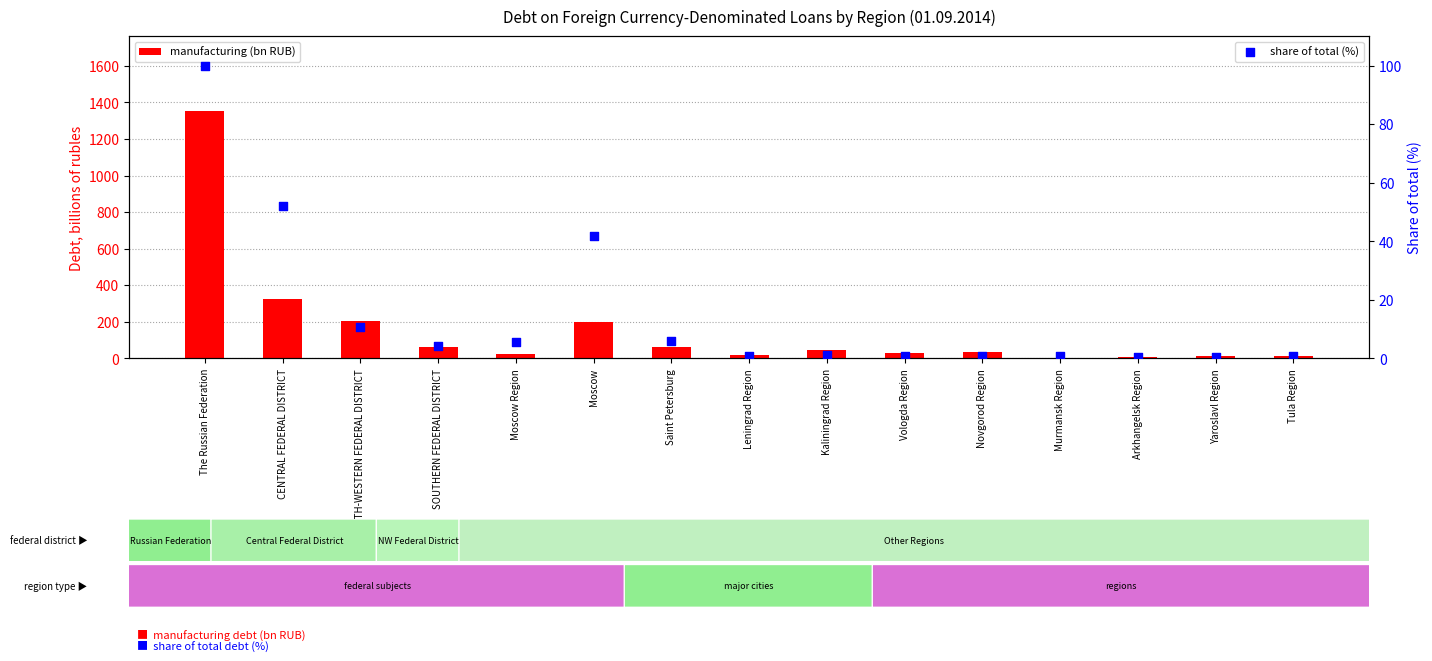

Which series reaches the minimum Y coordinate?

share of total (%)